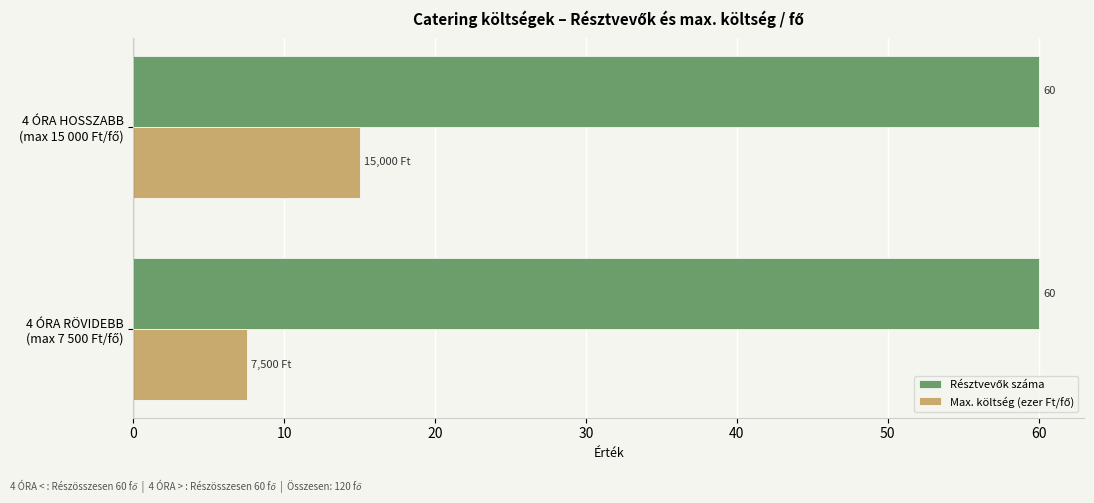

How many data points does each series have?

2